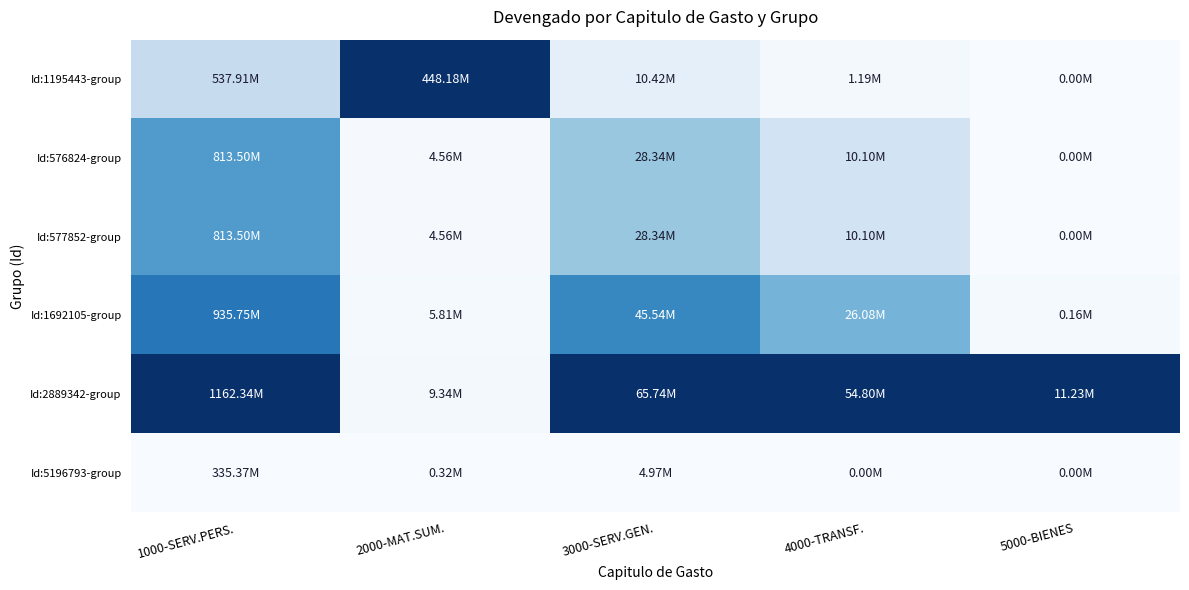

At how many categories does at least one series exceed 0?

5